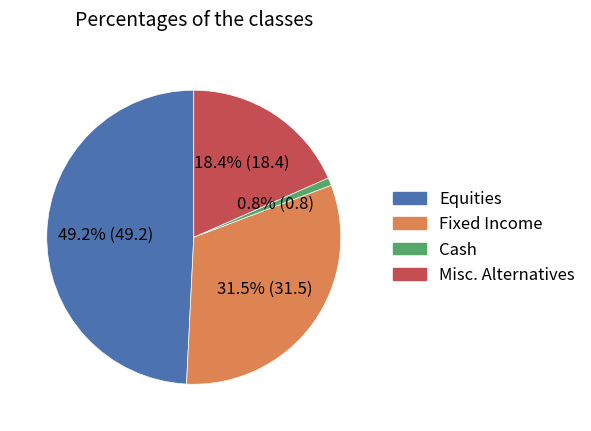

What is the ratio of the value at Misc. Alternatives to the value at Fixed Income?

0.6